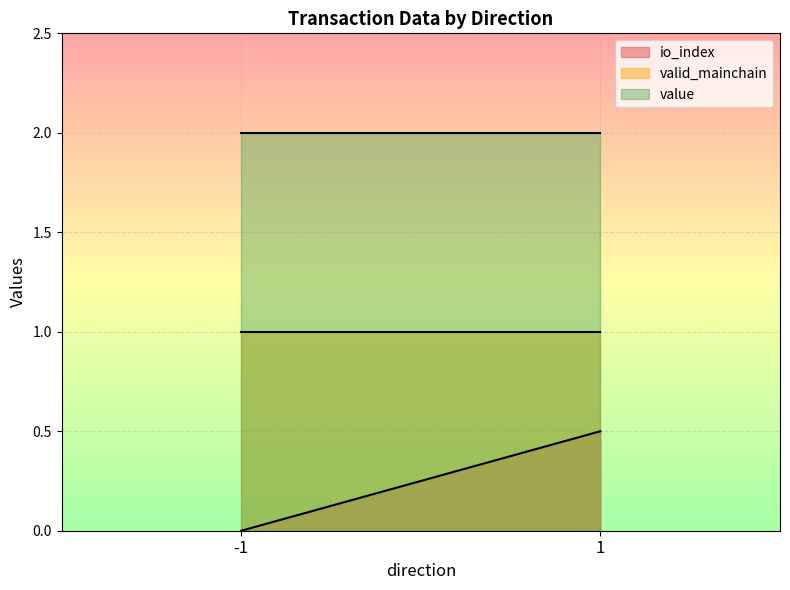

Count the io_index values in the range 0 to 1.

2